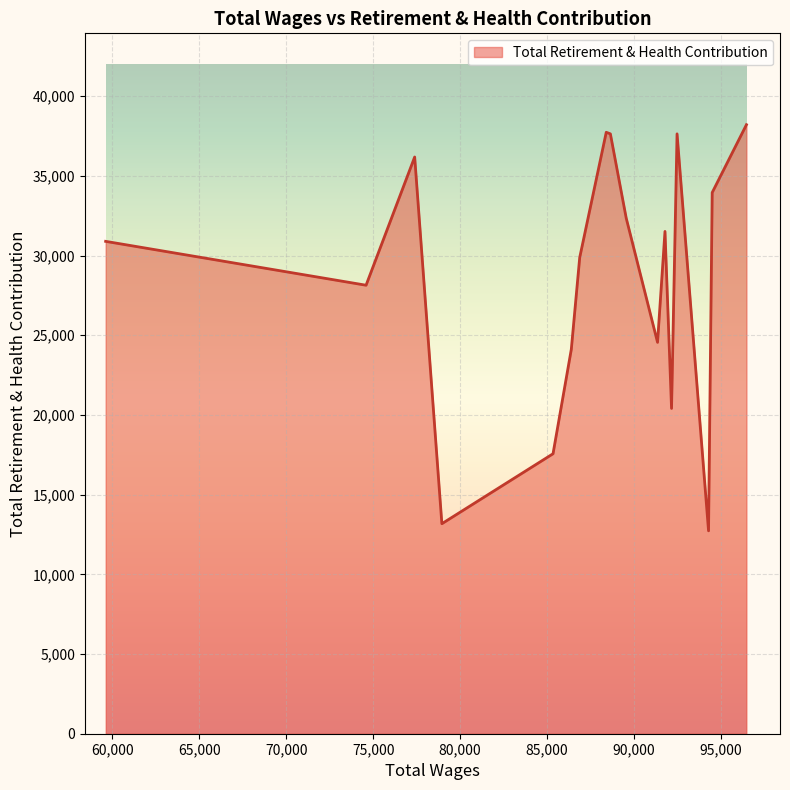

How many values are below 30894?

8